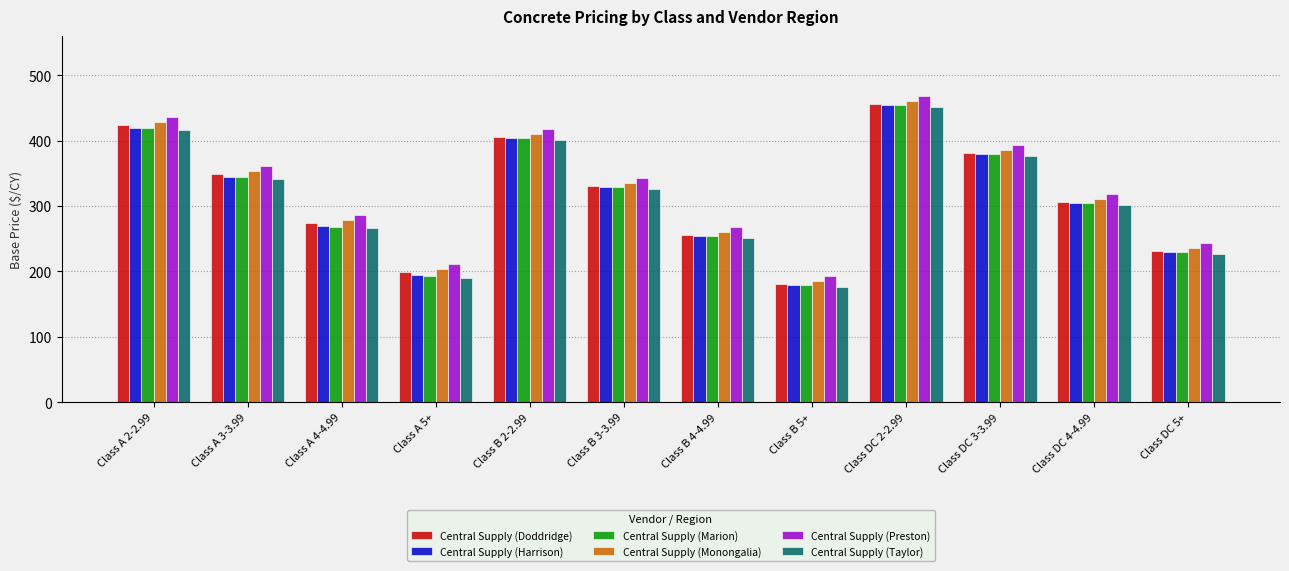

What is the difference between the Central Supply (Marion) values at Class B 3-3.99 and Class B 5+?

150.0